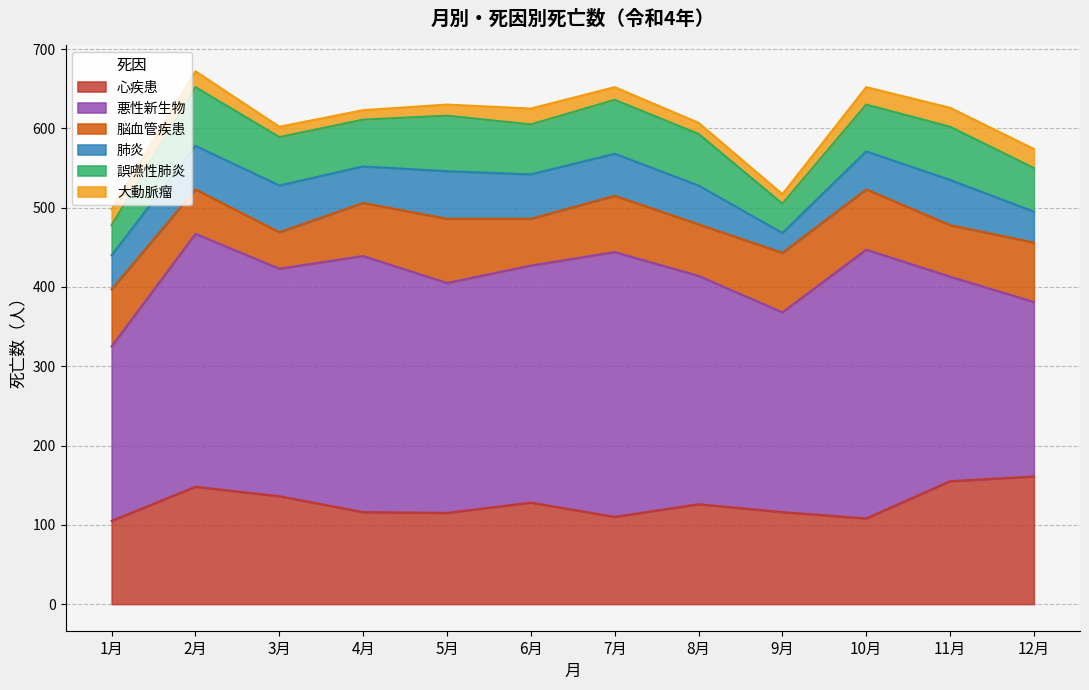

At which label is 大動脈瘤 closest to 18?

1月